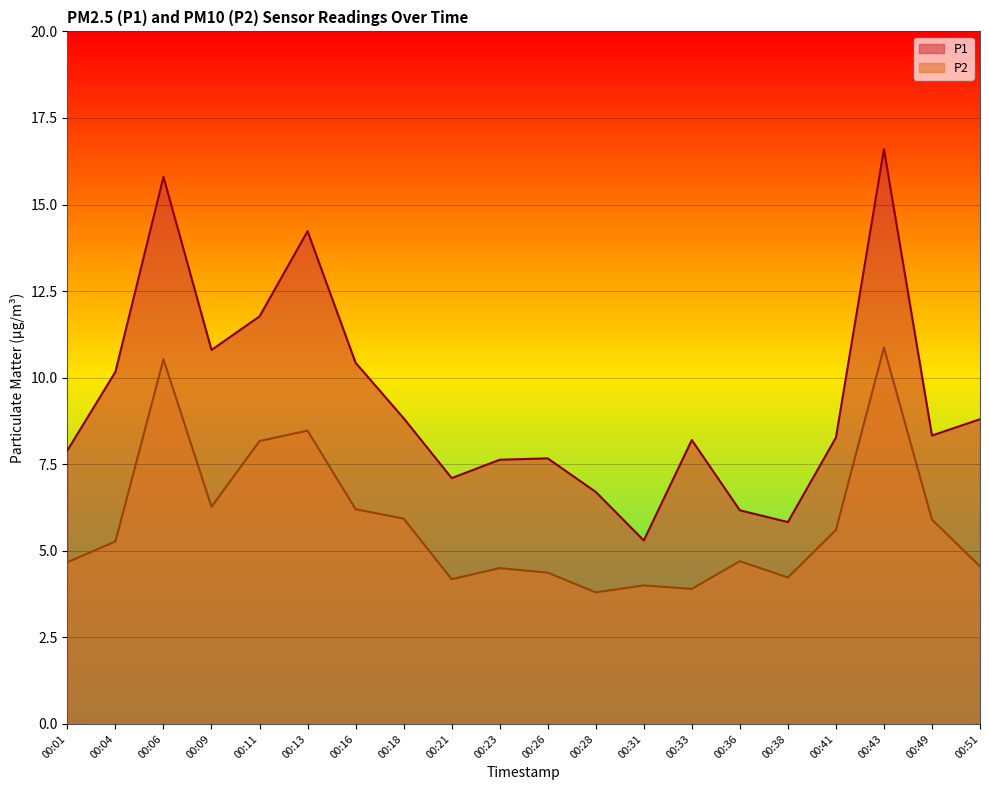

Which series changed the most between 00:28 and 00:49?

P2